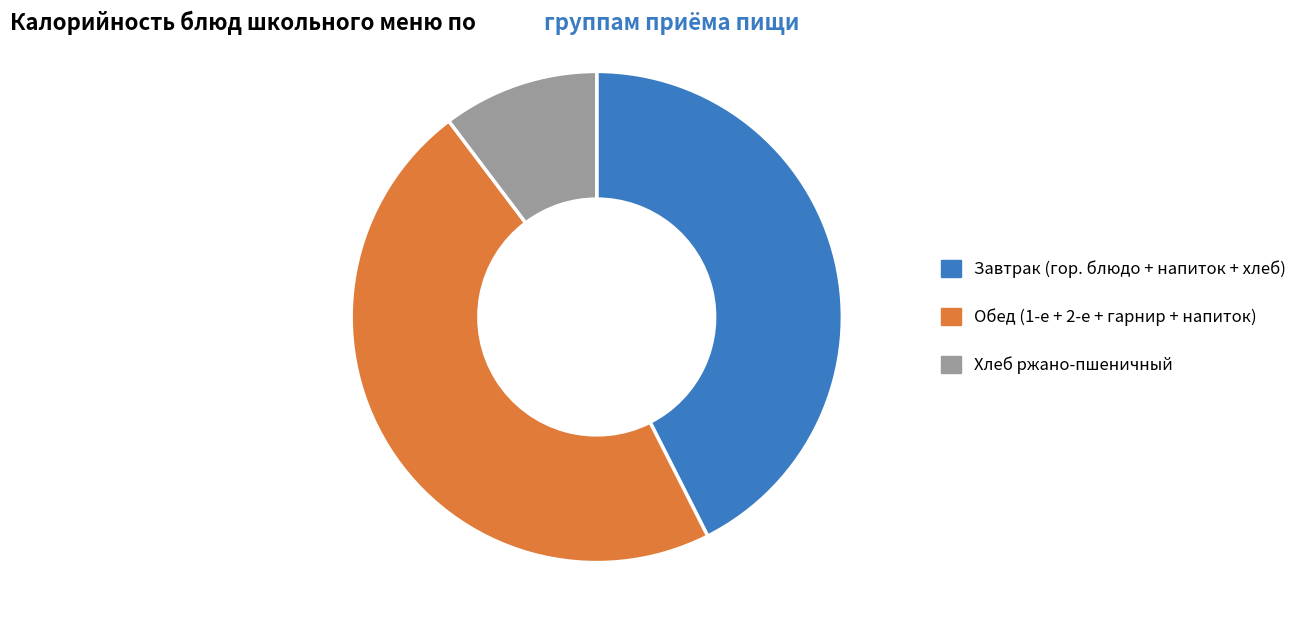

How many segments does this pie chart have?

3